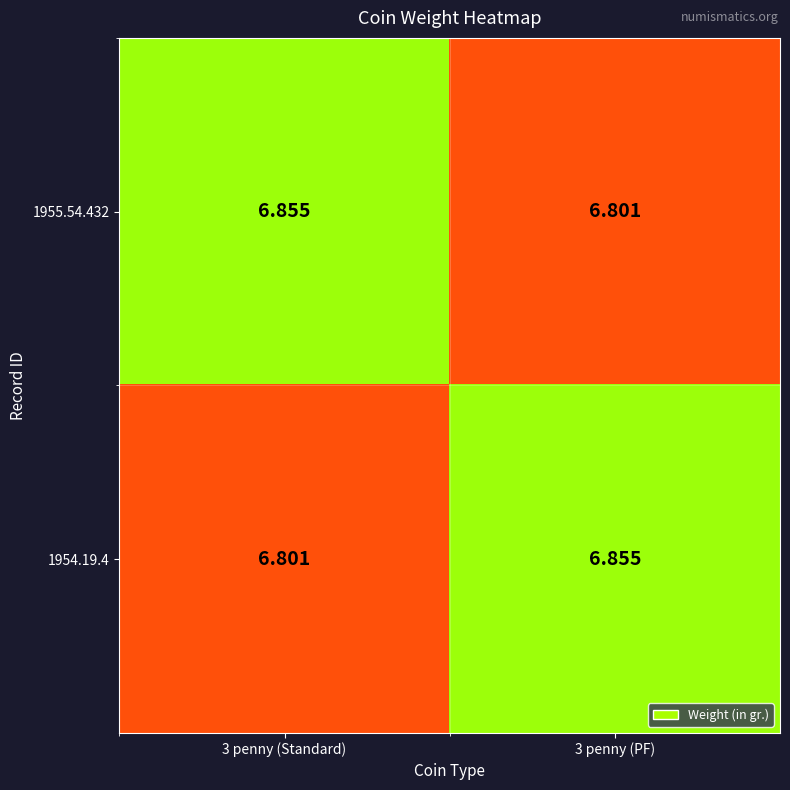

Which series changed the most between 3 penny (Standard) and 3 penny (PF)?

1955.54.432